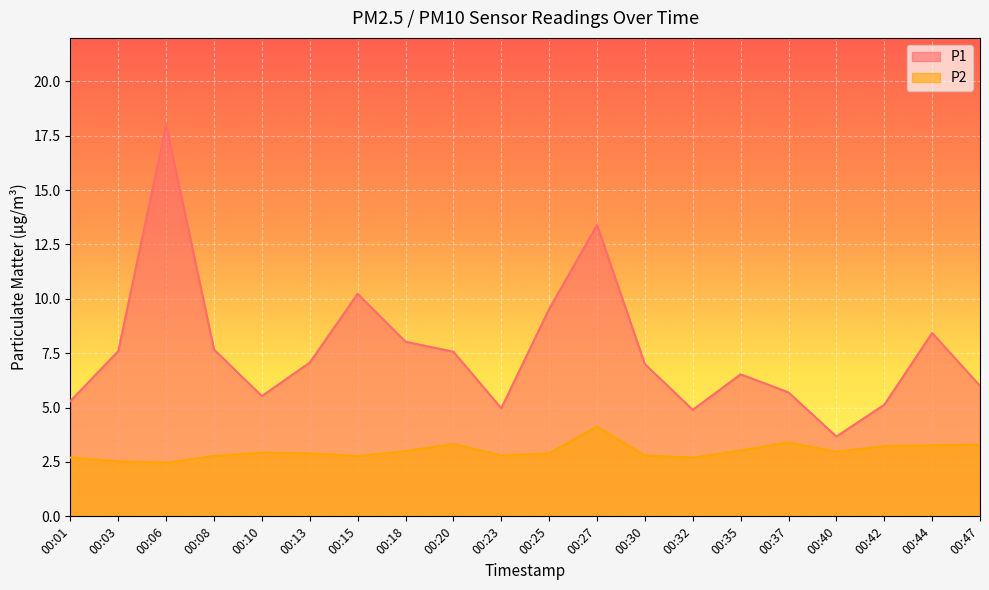

What is the average value of the P1 series?

7.6